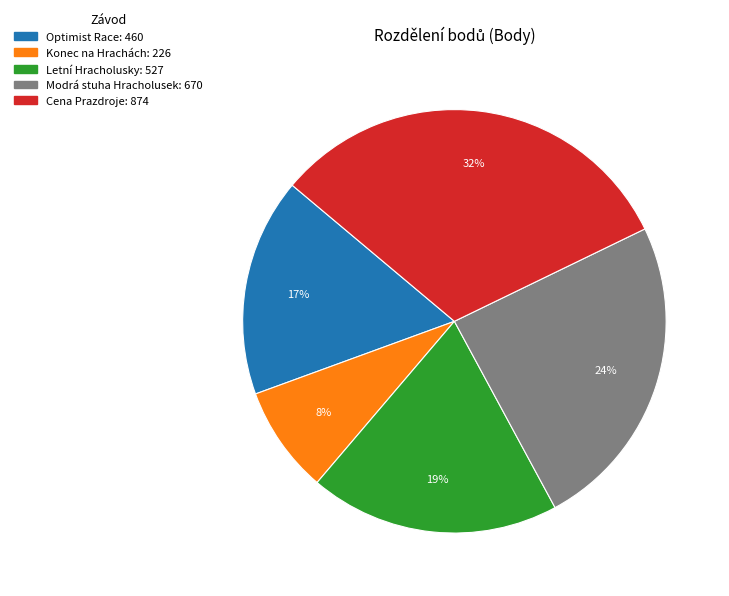

Is there a majority slice in this chart?

No